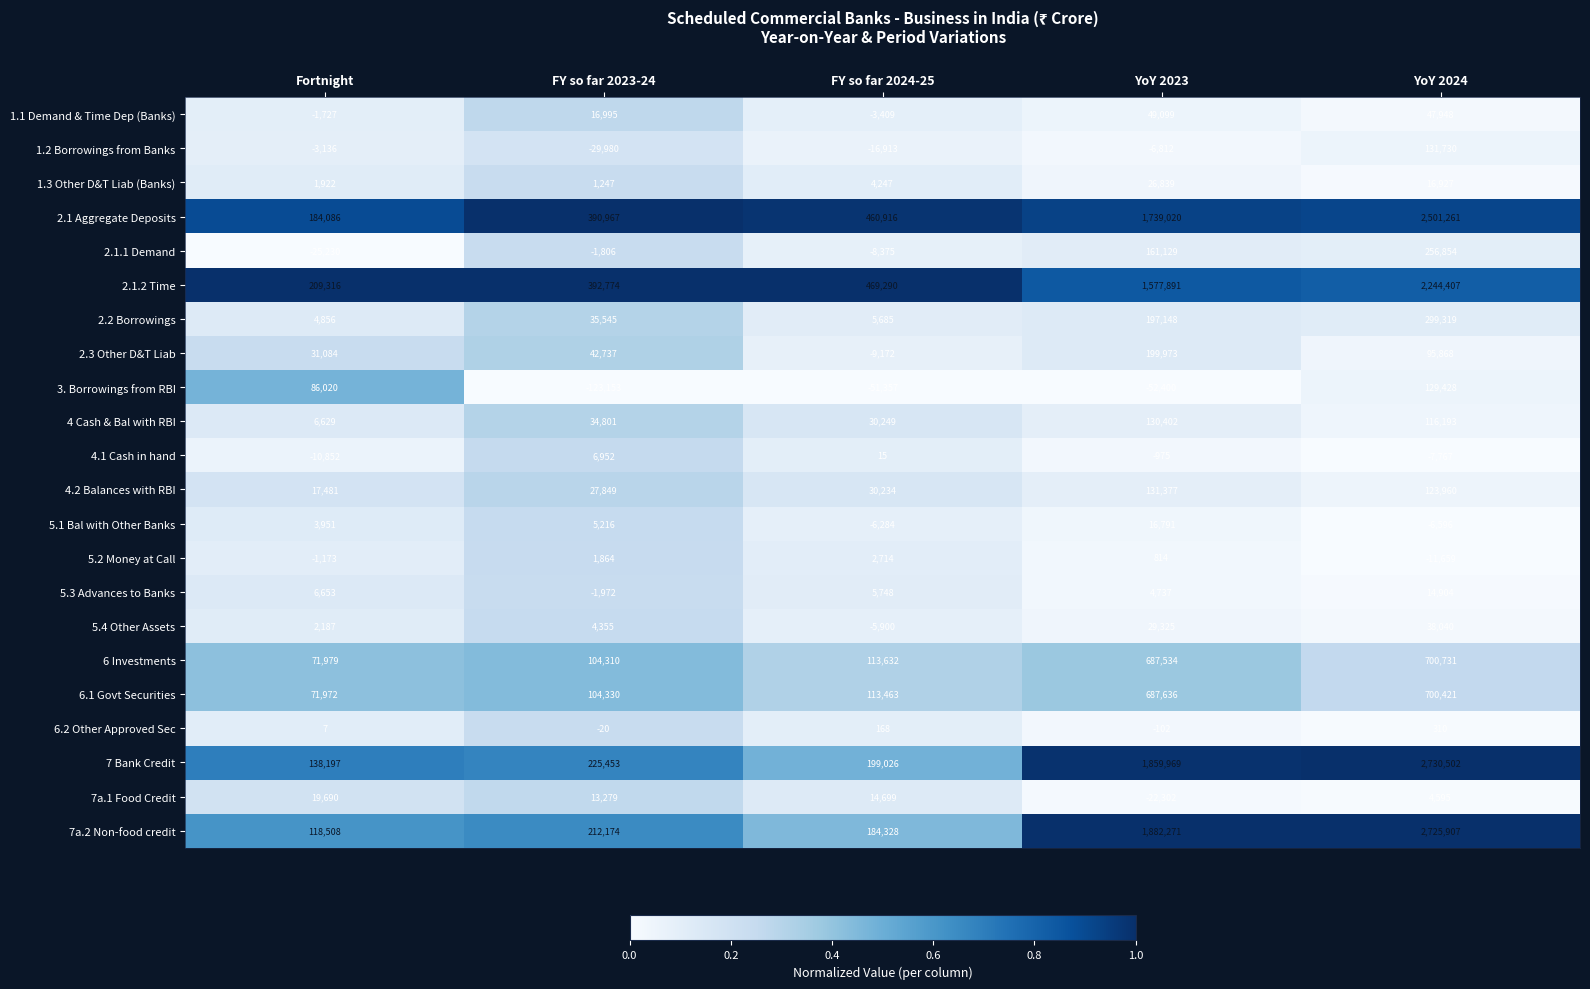

Which series has the largest range (max minus min)?

7a.2 Non-food credit